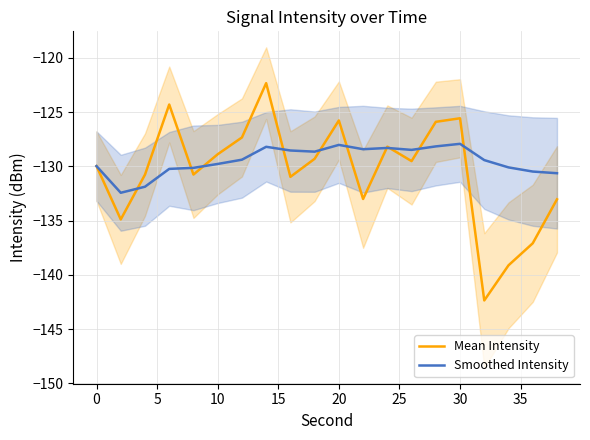

What is the highest value of the Mean Intensity series?

-122.3